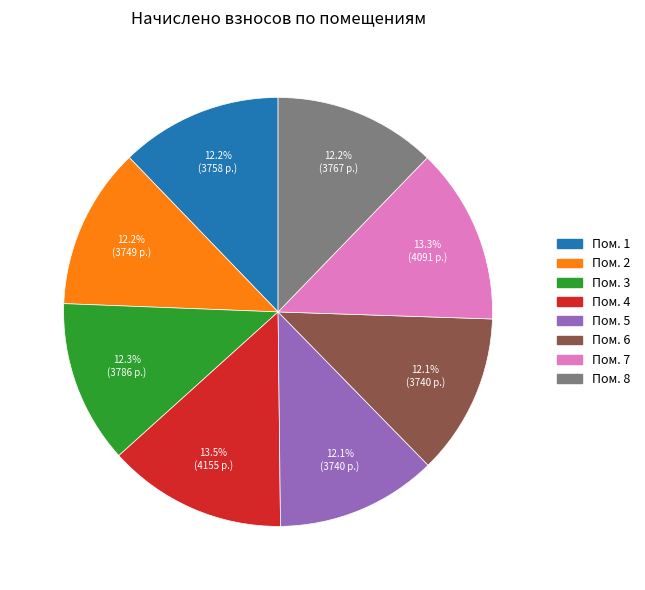

What percentage is NOT represented by Пом. 4?

86.5%